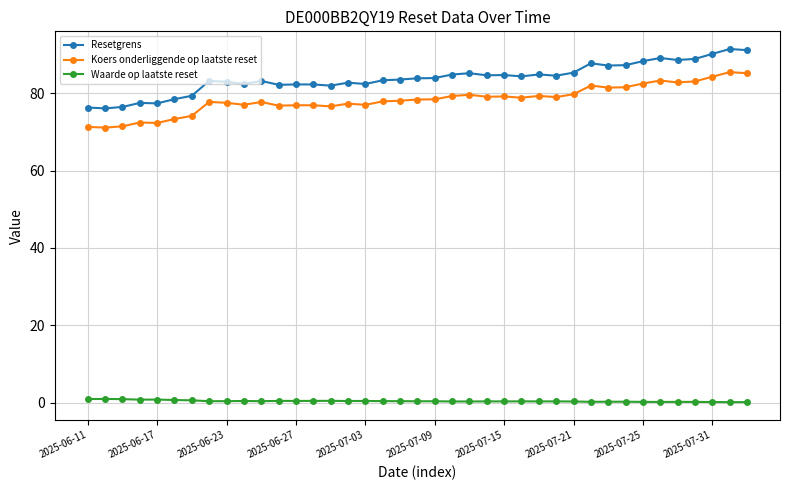

What is the highest value of the Koers onderliggende op laatste reset series?

85.4